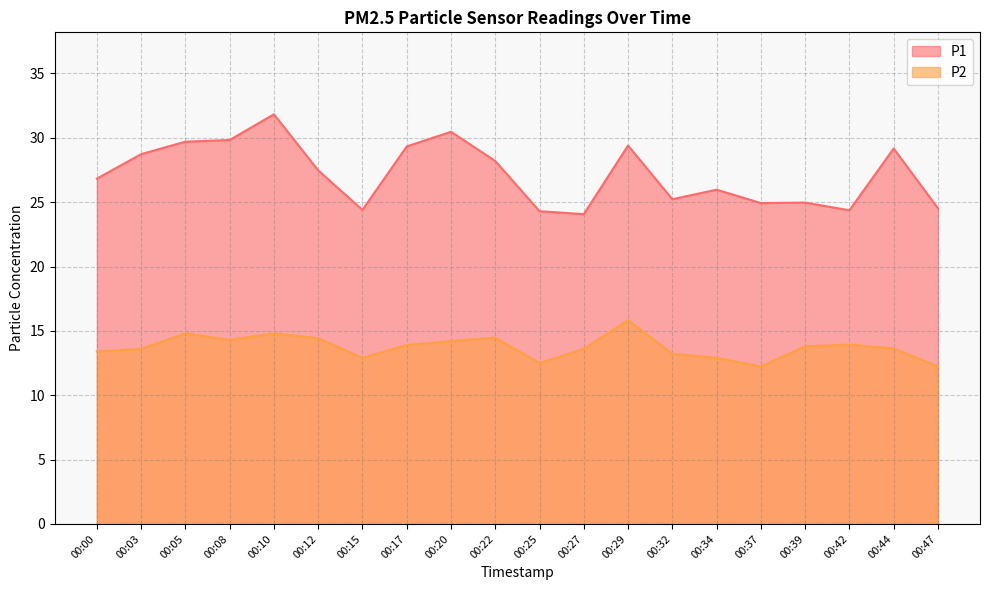

Read the P2 value at 00:15.

12.9